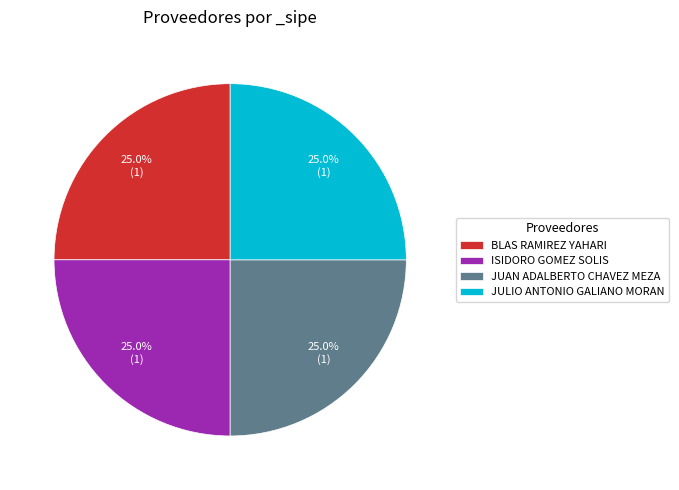

What is the total percentage of JUAN ADALBERTO CHAVEZ MEZA and BLAS RAMIREZ YAHARI?

50.0%